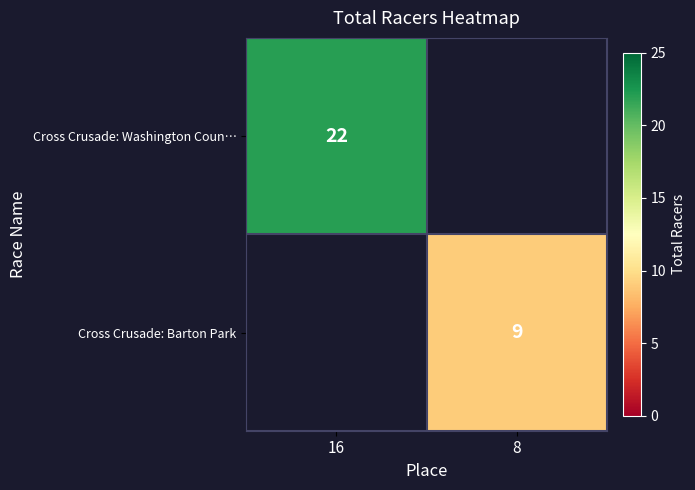

Which label corresponds to the largest value in the chart?

16